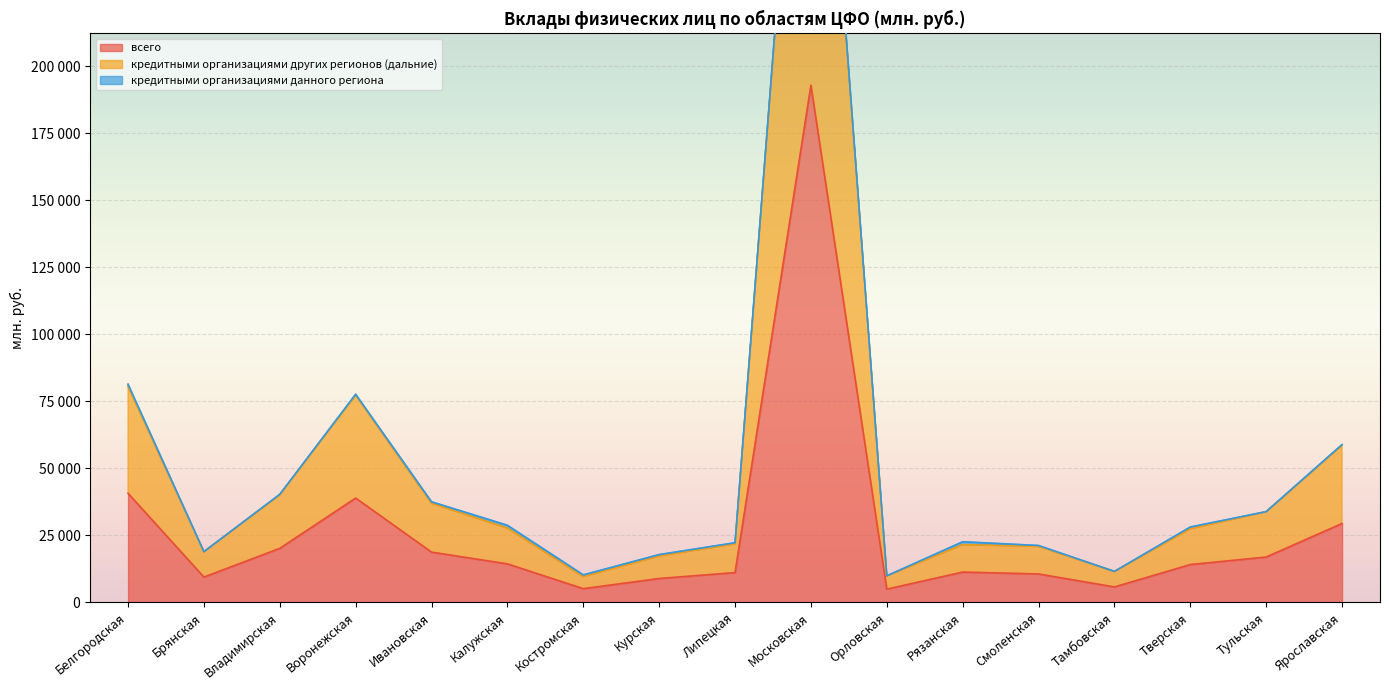

What is the label of the 10th point from the right?

Курская